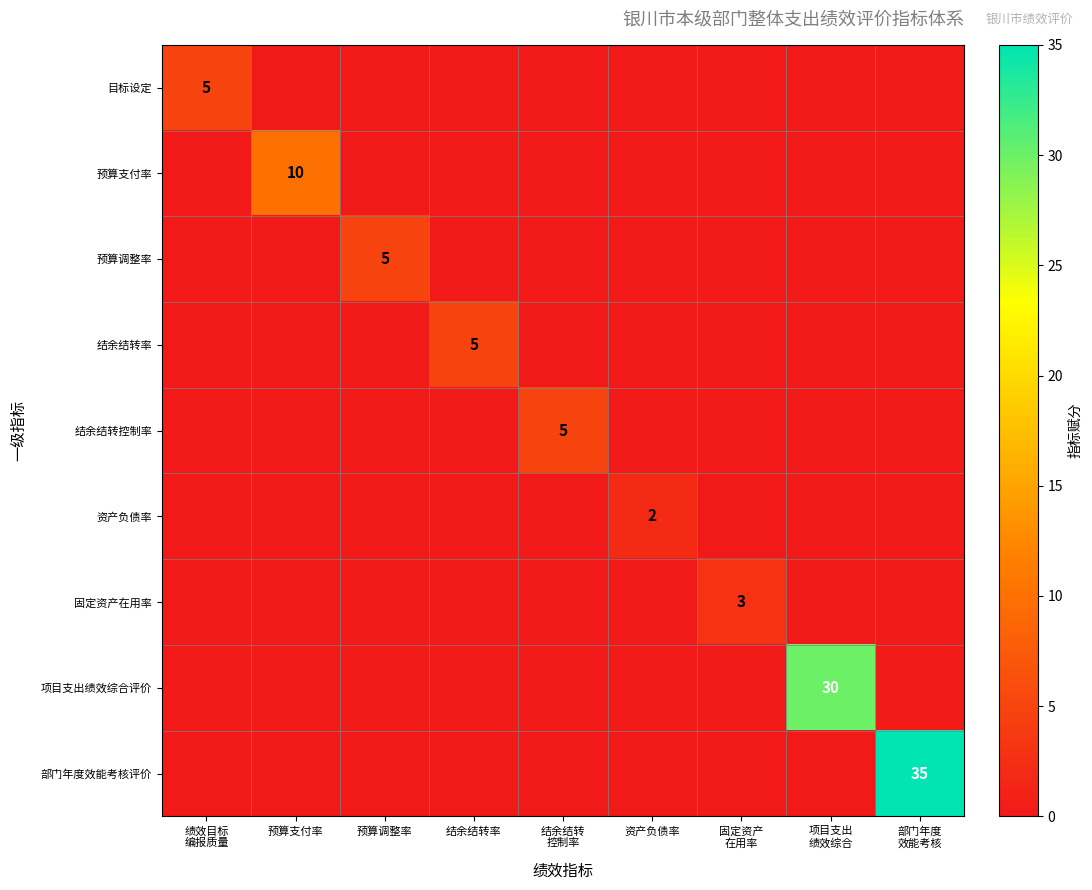

The value of 目标设定 at 结余结转 控制率 is 0. True or false?

True